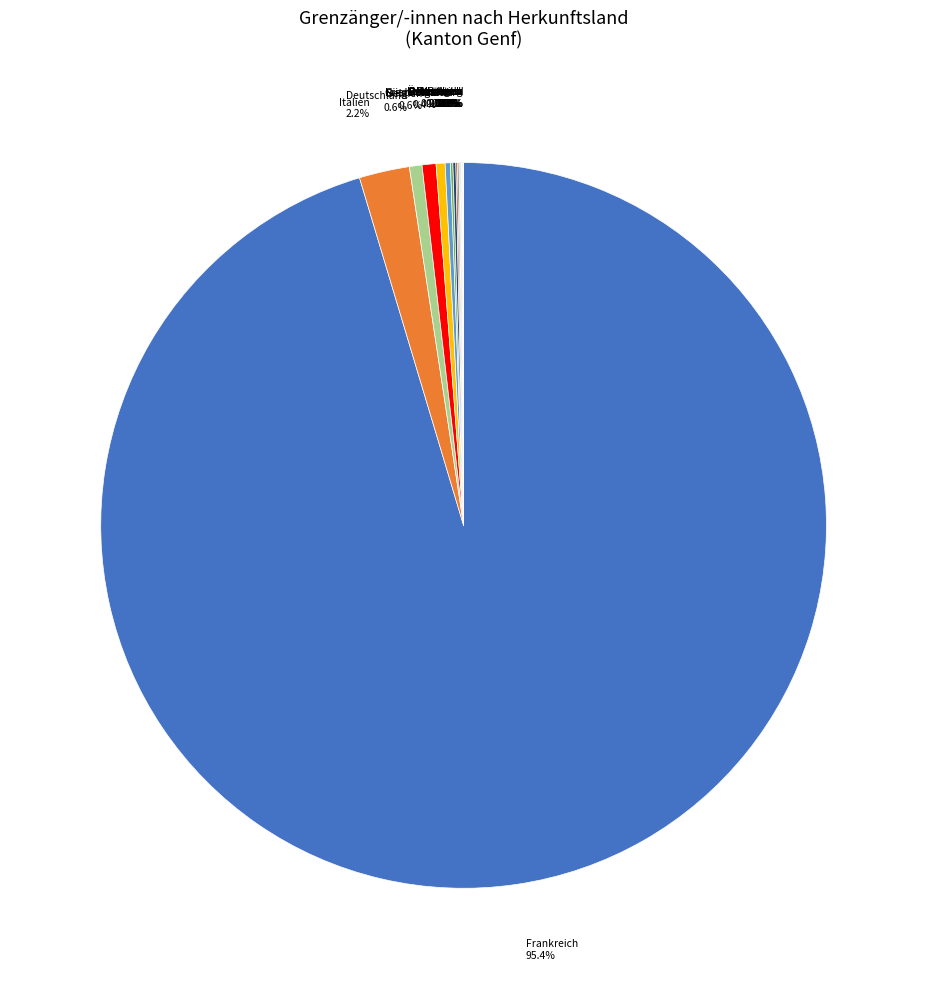

Does any single category account for the majority?

Yes